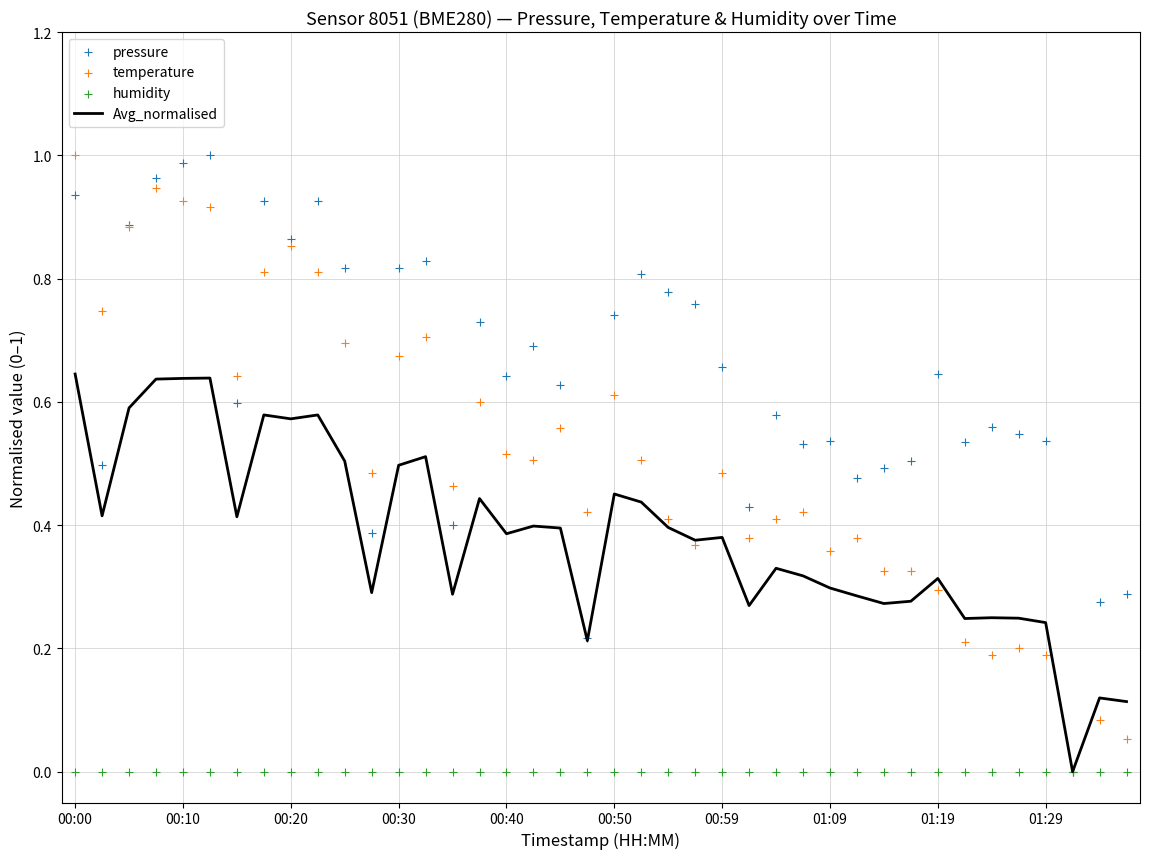

At how many categories does at least one series exceed 0?

39